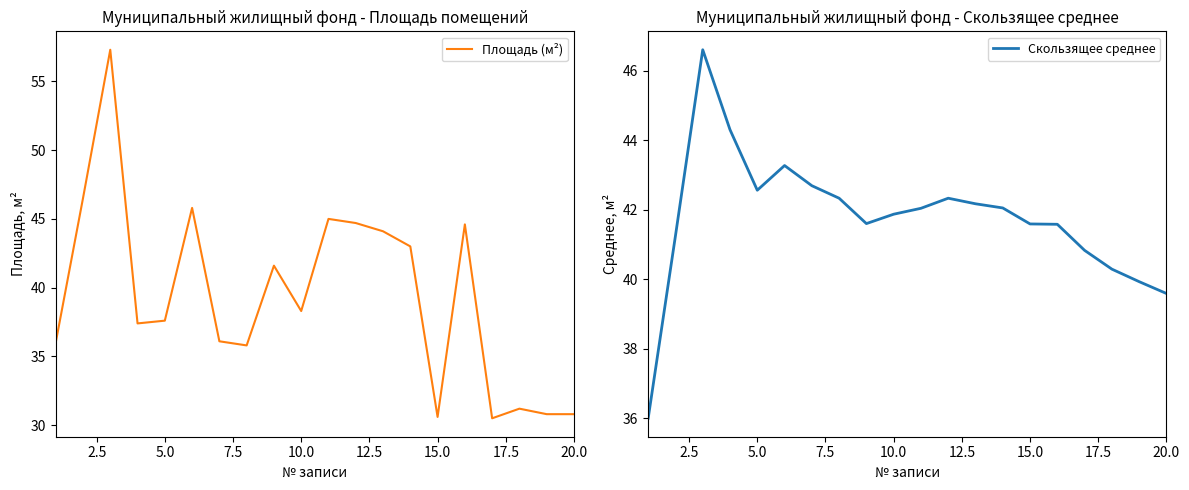

How many data points in Площадь (м²) are above 38?

10